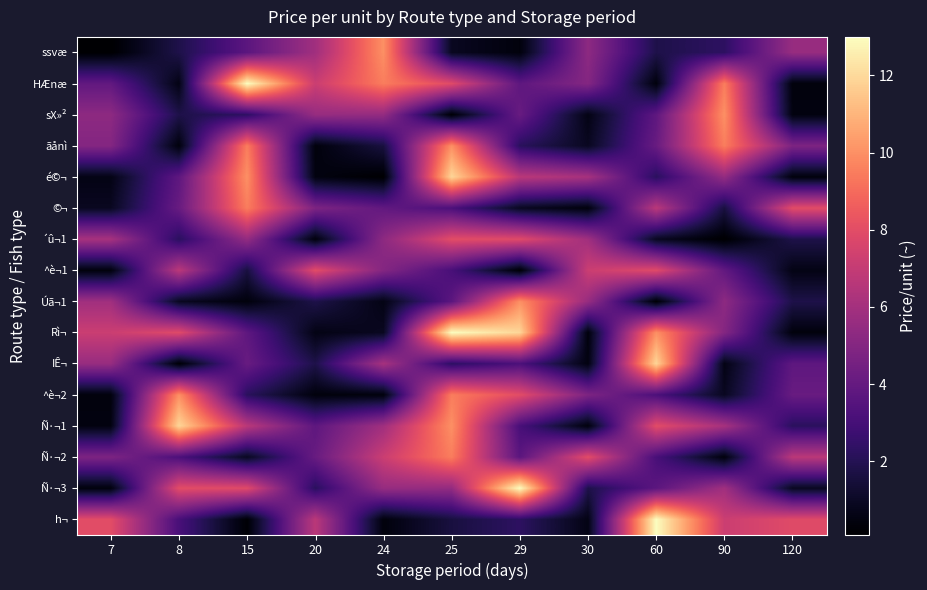

Reading left to right, what are all the values shown in this chart?

ssvæ: 7=0.1	8=1.8	15=3.7	20=5.9	24=10.0	25=0.9	29=0.4	30=5.3	60=1.8	90=2.3	120=5.6
HÆnæ: 7=3.9	8=0.6	15=13.0	20=7.2	24=9.5	25=7.9	29=3.8	30=5.0	60=0.4	90=9.5	120=0.4
sX»²: 7=5.3	8=1.8	15=2.3	20=5.6	24=5.5	25=0.2	29=4.1	30=0.6	60=3.8	90=10.0	120=0.5
ãånì: 7=5.0	8=0.4	15=9.5	20=0.4	24=1.6	25=10.0	29=2.2	30=0.9	60=4.1	90=9.5	120=4.8
é©¬: 7=0.6	8=3.8	15=10.0	20=0.5	24=0.1	25=11.9	29=6.7	30=6.1	60=2.2	90=5.5	120=0.4
©¬: 7=0.9	8=4.1	15=9.5	20=4.8	24=3.9	25=3.2	29=0.9	30=0.4	60=6.7	90=1.6	120=8.0
´û¬1: 7=6.1	8=2.2	15=5.5	20=0.4	24=5.3	25=8.0	29=7.9	30=5.9	60=0.9	90=0.1	120=1.8
^è¬1: 7=0.4	8=6.7	15=1.6	20=8.0	24=5.0	25=3.1	29=0.2	30=7.2	60=7.9	90=3.9	120=0.6
Úã¬1: 7=5.9	8=0.9	15=0.4	20=1.8	24=0.6	25=3.7	29=10.0	30=5.6	60=0.2	90=5.3	120=1.8
Rì¬: 7=7.2	8=7.9	15=3.8	20=0.6	24=0.9	25=13.0	29=11.9	30=0.4	60=10.0	90=5.0	120=0.4
IÊ¬: 7=5.6	8=0.2	15=4.1	20=1.8	24=6.1	25=2.3	29=3.2	30=0.5	60=11.9	90=0.6	120=3.8
^è¬2: 7=0.4	8=10.0	15=2.2	20=0.4	24=0.4	25=9.5	29=8.0	30=4.8	60=3.2	90=0.9	120=4.1
Ñ·¬1: 7=0.5	8=11.9	15=6.7	20=3.8	24=5.9	25=10.0	29=3.1	30=0.4	60=8.0	90=6.1	120=2.2
Ñ·¬2: 7=4.8	8=3.2	15=0.9	20=4.1	24=7.2	25=9.5	29=3.7	30=8.0	60=3.1	90=0.4	120=6.7
Ñ·¬3: 7=0.4	8=8.0	15=7.9	20=2.2	24=5.6	25=5.5	29=13.0	30=1.8	60=3.7	90=5.9	120=0.9
h¬: 7=8.0	8=3.1	15=0.2	20=6.7	24=0.4	25=1.6	29=2.3	30=0.6	60=13.0	90=7.2	120=7.9